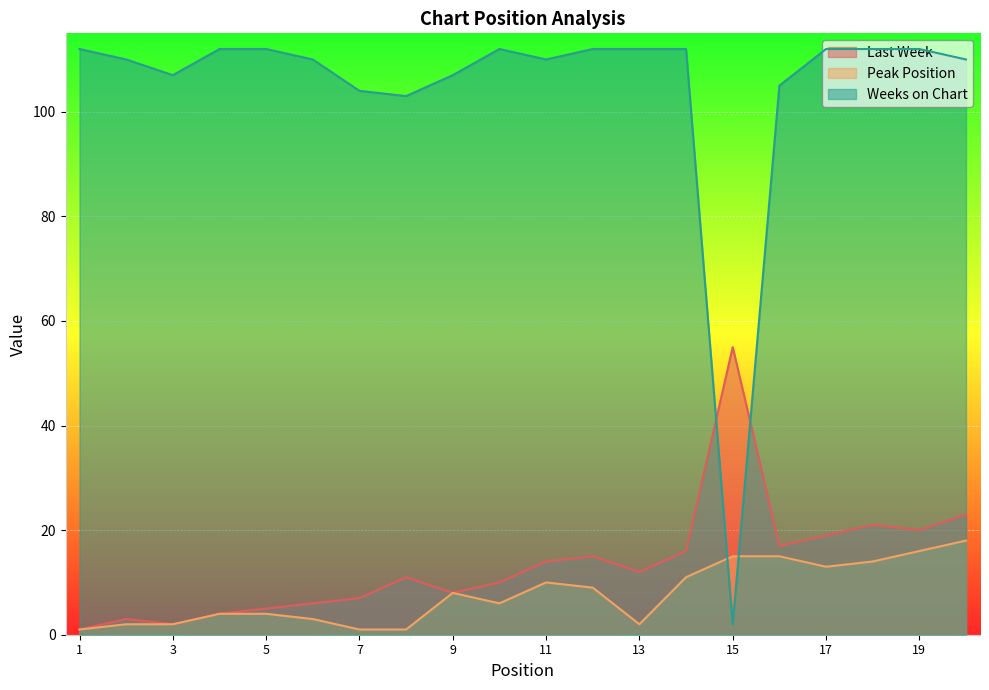

At which label does Peak Position reach its peak?

20